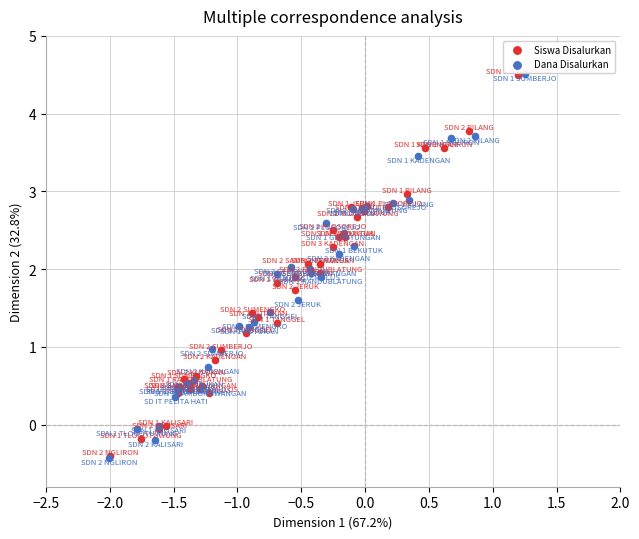

Which series has the widest spread of Y values?

Dana Disalurkan